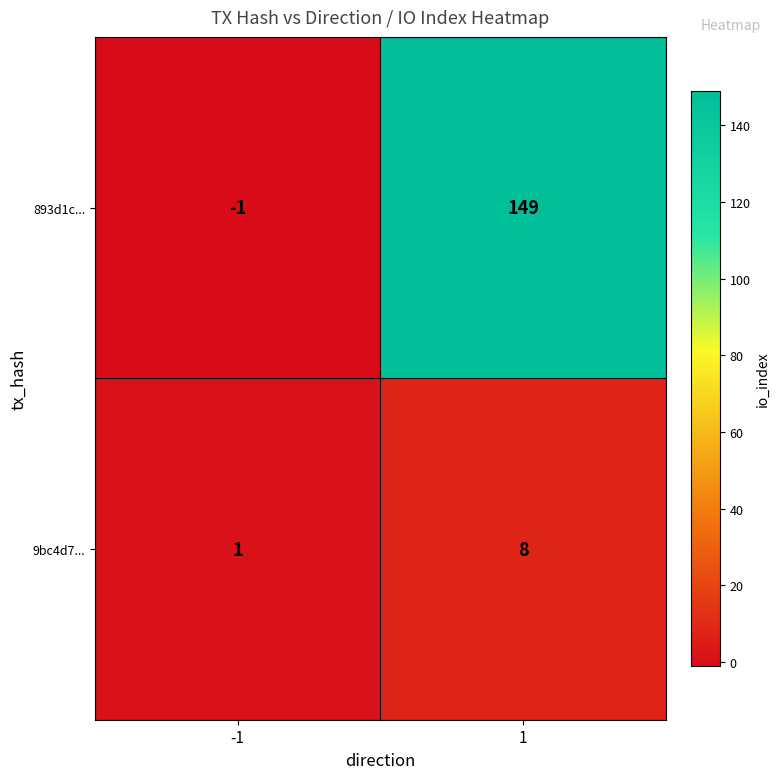

What is the difference between the 9bc4d7... values at 1 and -1?

7